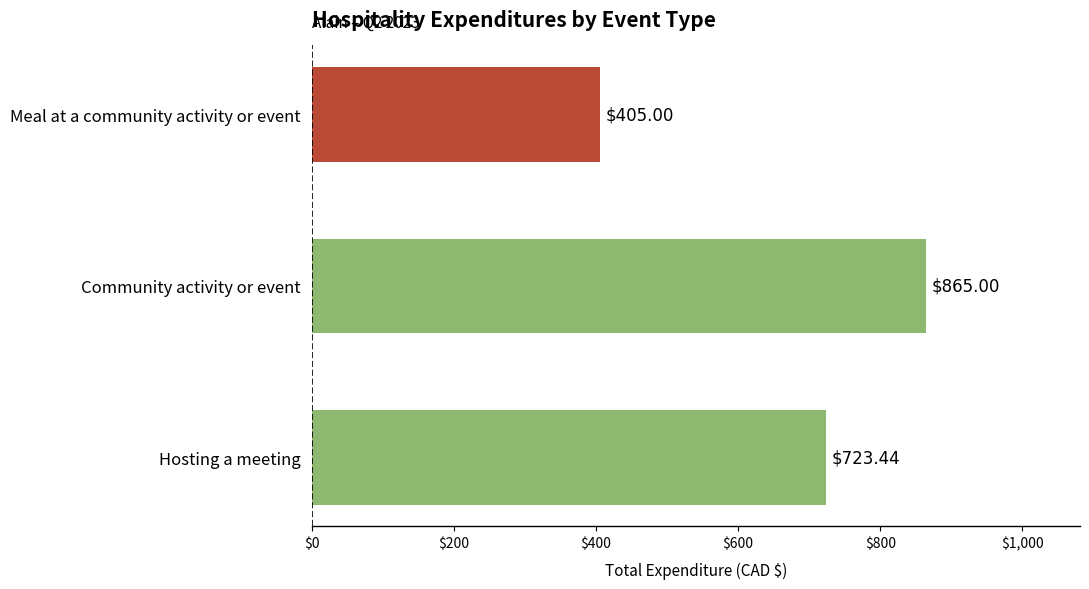

What is the change in value from Community activity or event to Meal at a community activity or event?

-460.0